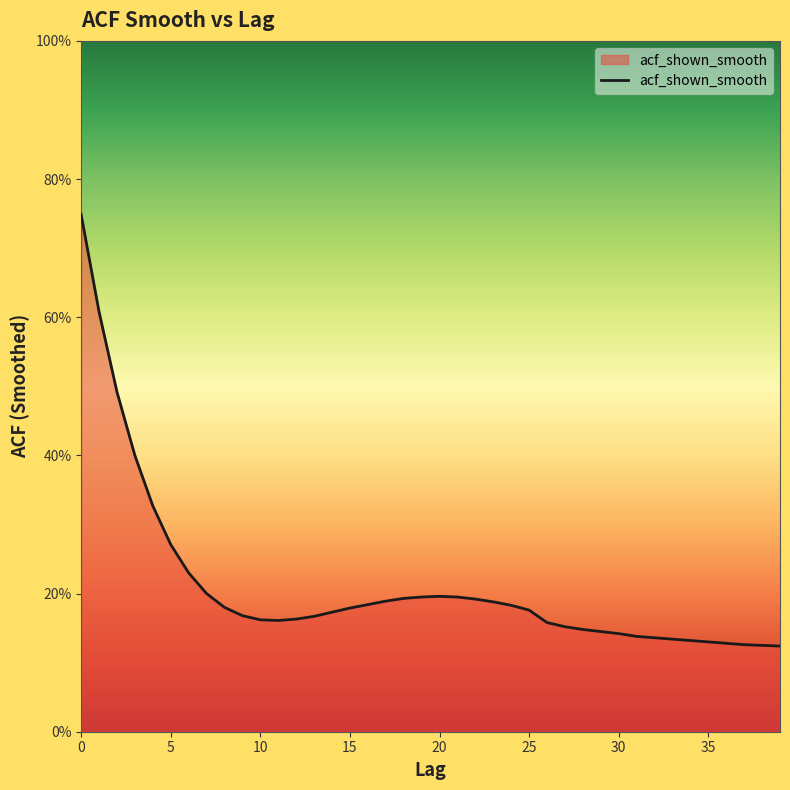

Does the chart have visible grid lines?

No